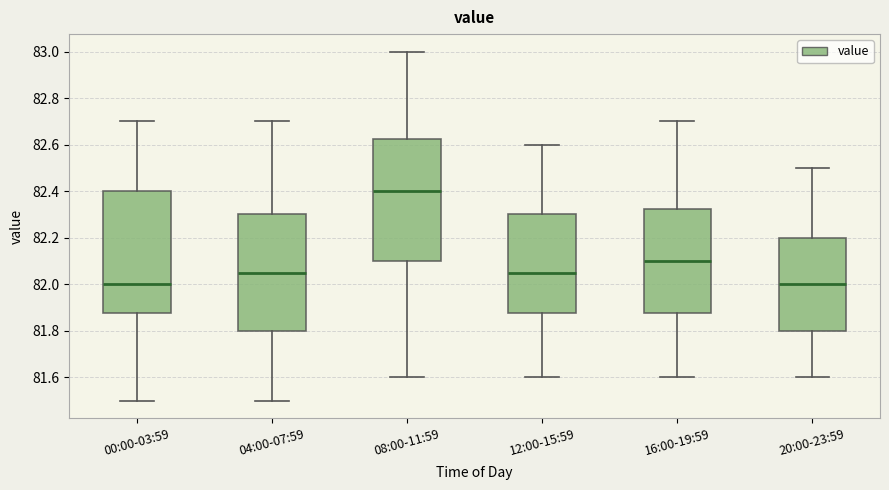

Which box has the highest median line?

08:00-11:59